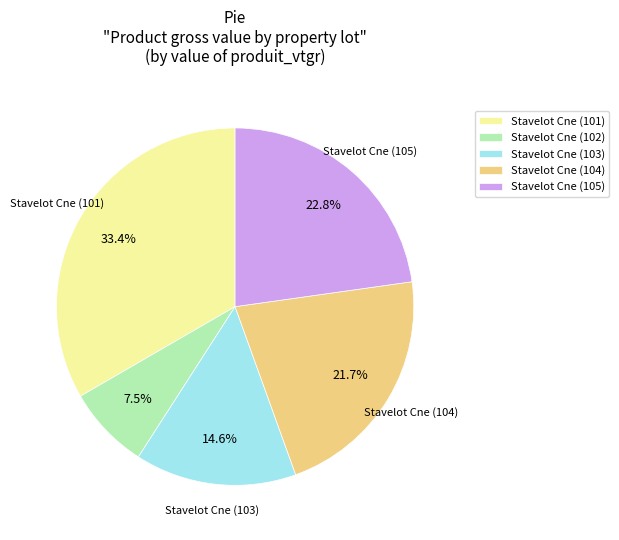

What is the smallest slice in the pie chart?

Stavelot Cne (102)